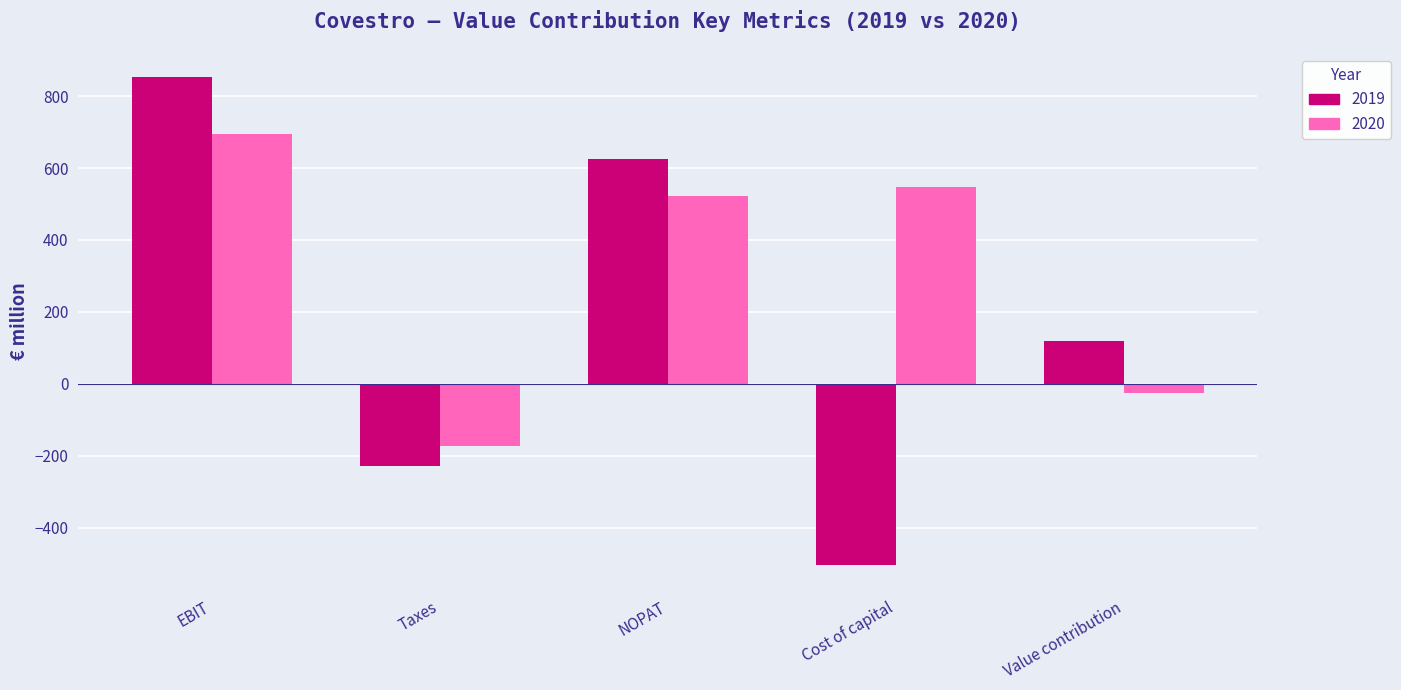

Read the 2020 value at NOPAT, to the nearest 50.

500